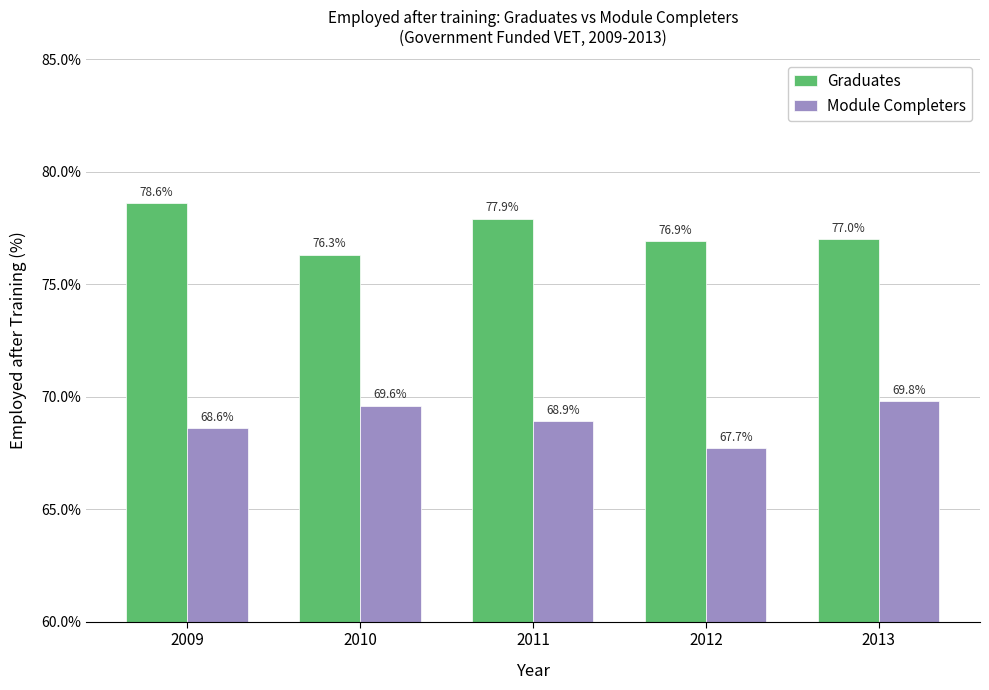

Reading left to right, transcribe all the data shown in this chart.

Graduates: 2009=78.6	2010=76.3	2011=77.9	2012=76.9	2013=77.0
Module Completers: 2009=68.6	2010=69.6	2011=68.9	2012=67.7	2013=69.8